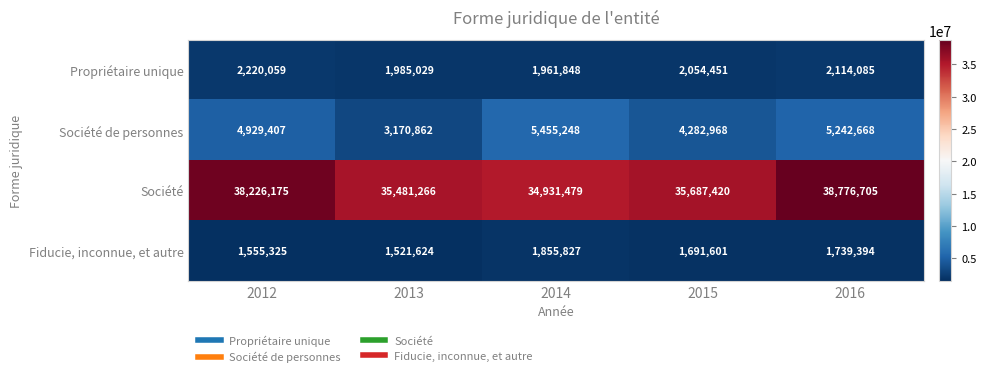

Which category has the highest value across all series?

2016